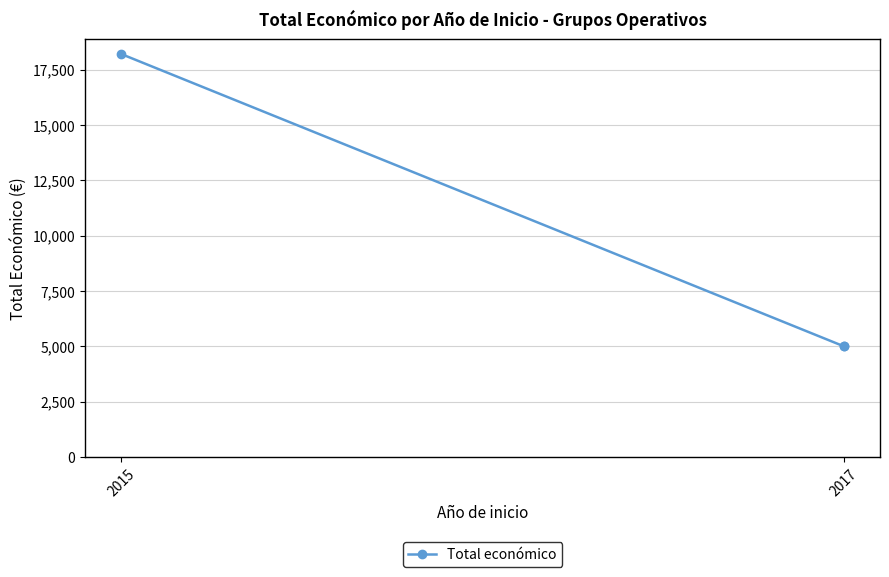

What is the ratio of the value at 2015 to the value at 2017?

3.6